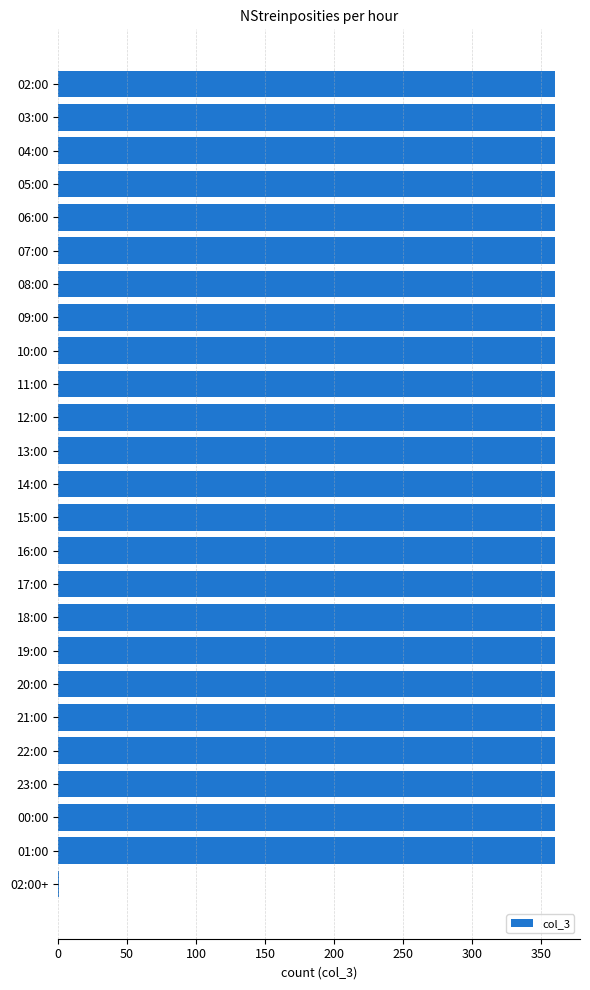

Is it true that the value at 12:00 is 109?

False